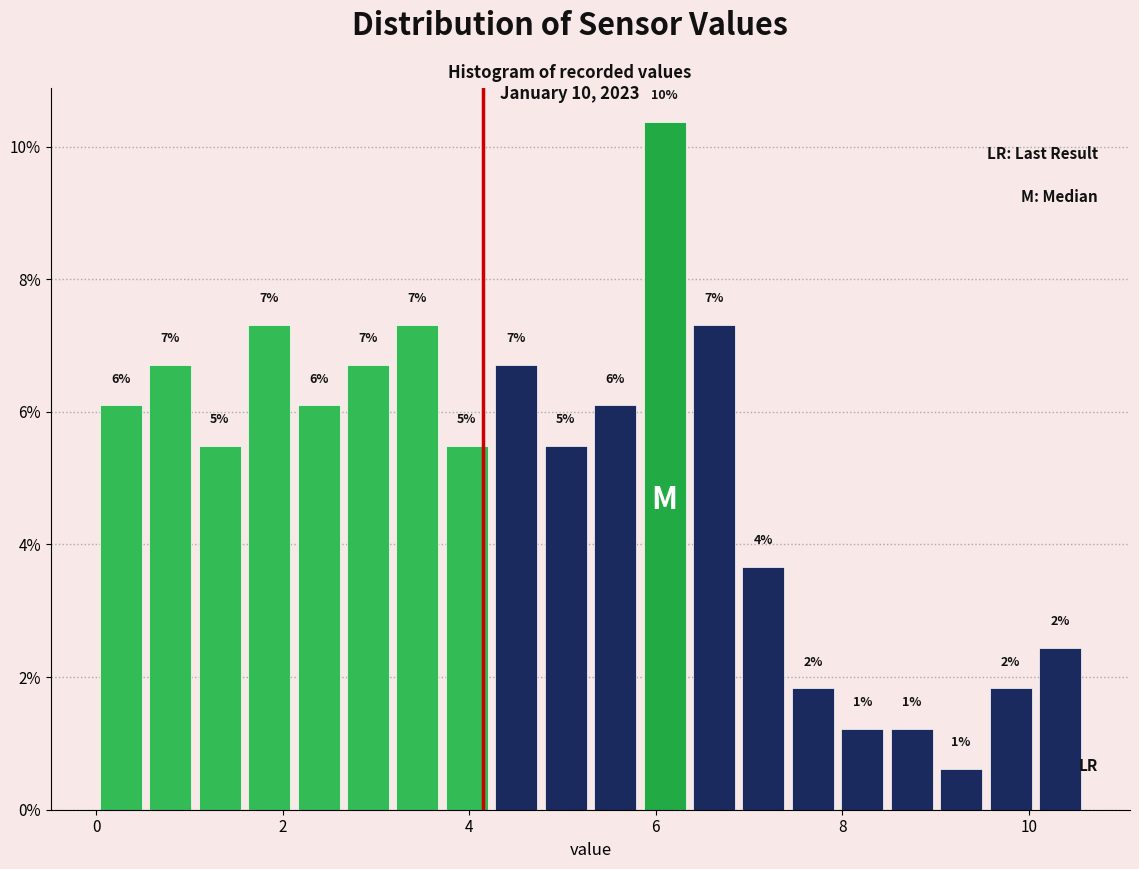

Read against the x-axis, roughly where is the centre of the tallest bar?

6.0